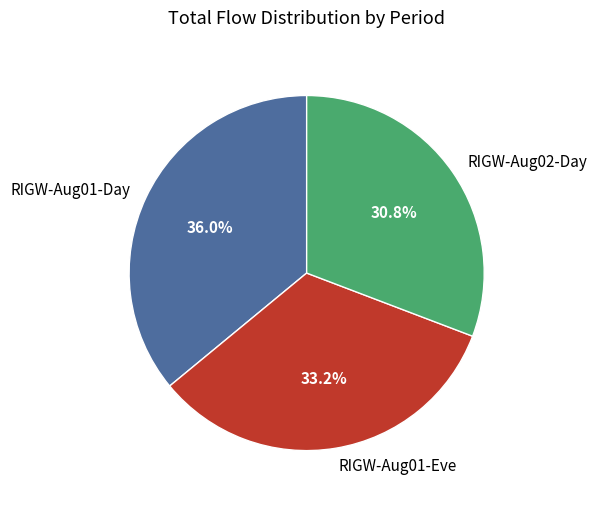

What is the largest slice in the pie chart?

RIGW-Aug01-Day